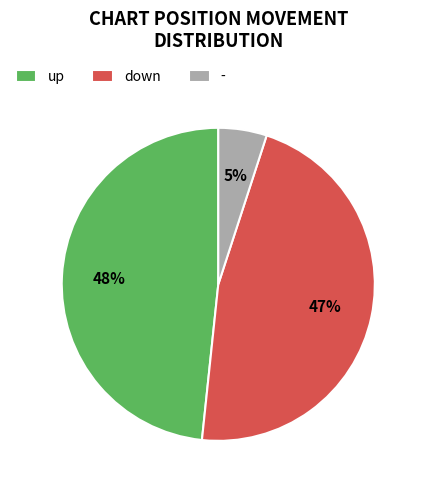

Is there any slice that represents more than half of the pie?

No